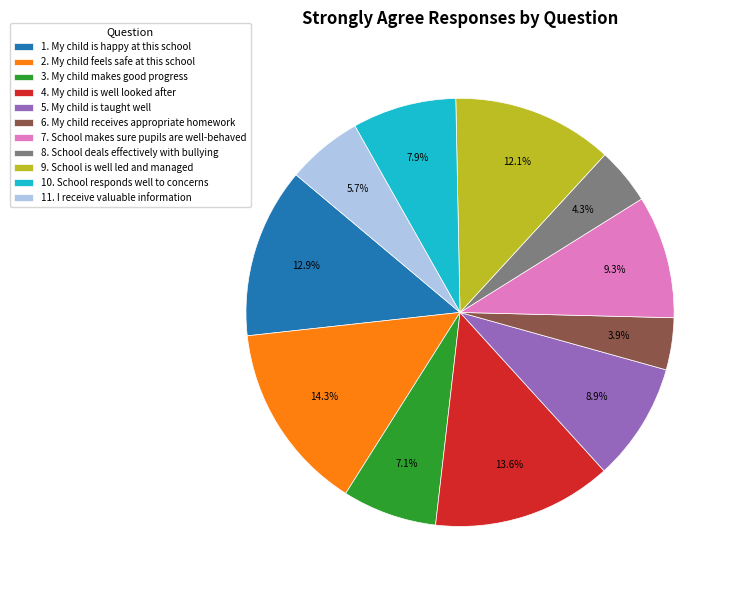

Count the number of slices in the pie.

11